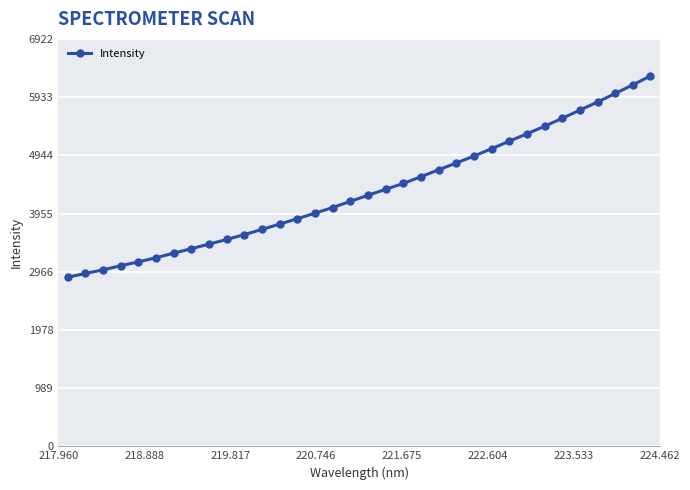

What is the sum of all values?

147583.7